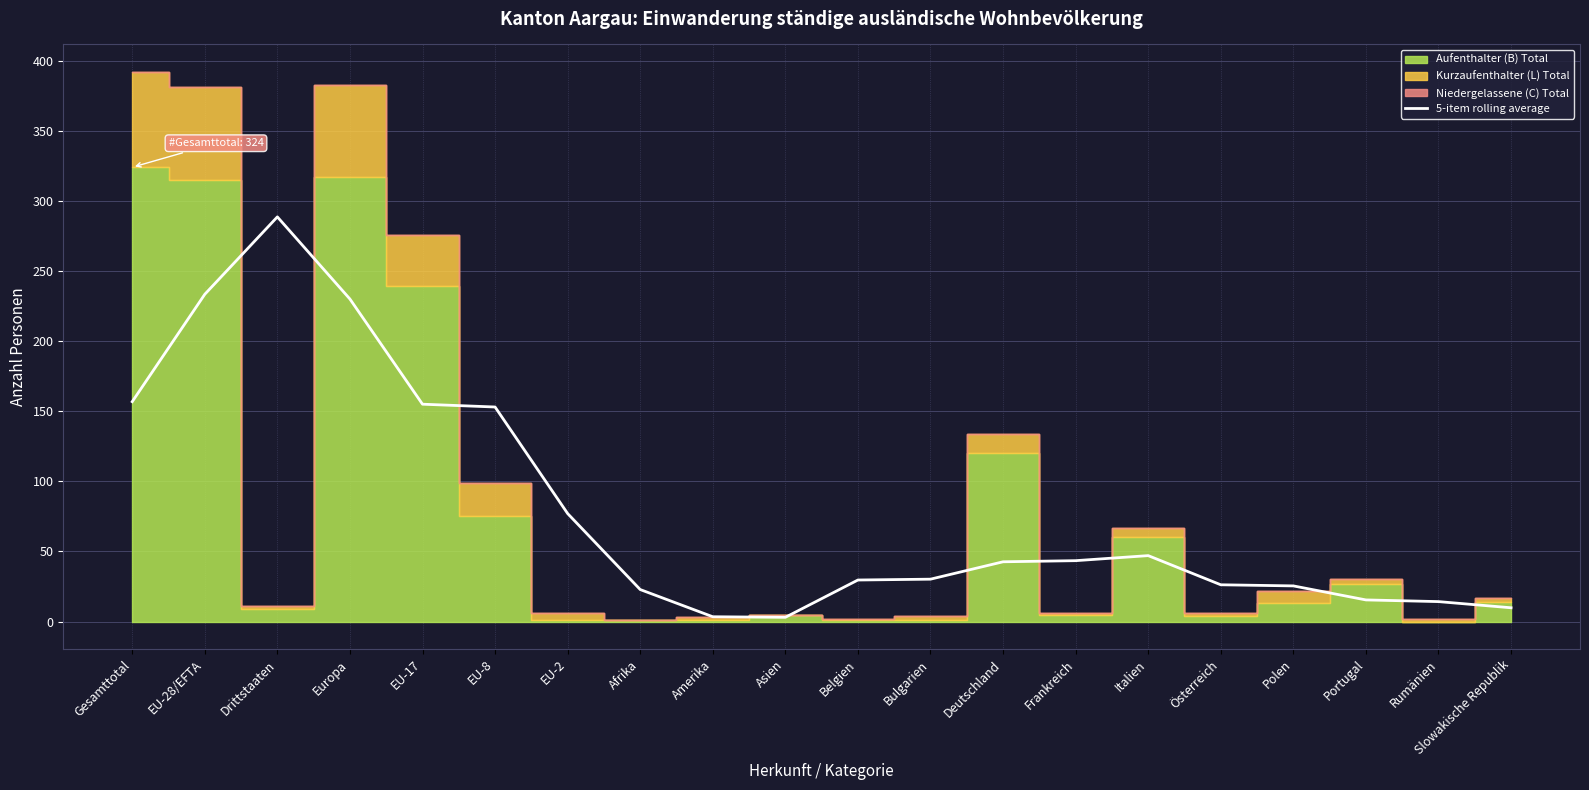

What is the change in value from Asien to Bulgarien?

+27.2